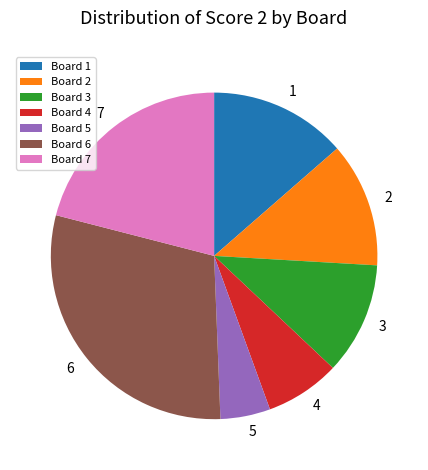

Does any single category account for the majority?

No